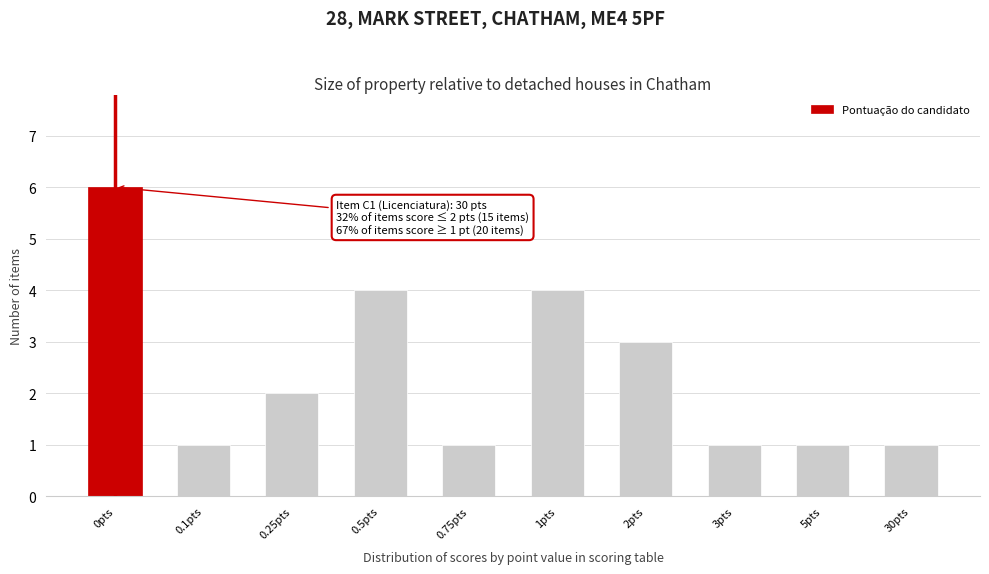

Reading right to left, what are all the values shown in this chart?

1	1	1	3	4	1	4	2	1	6